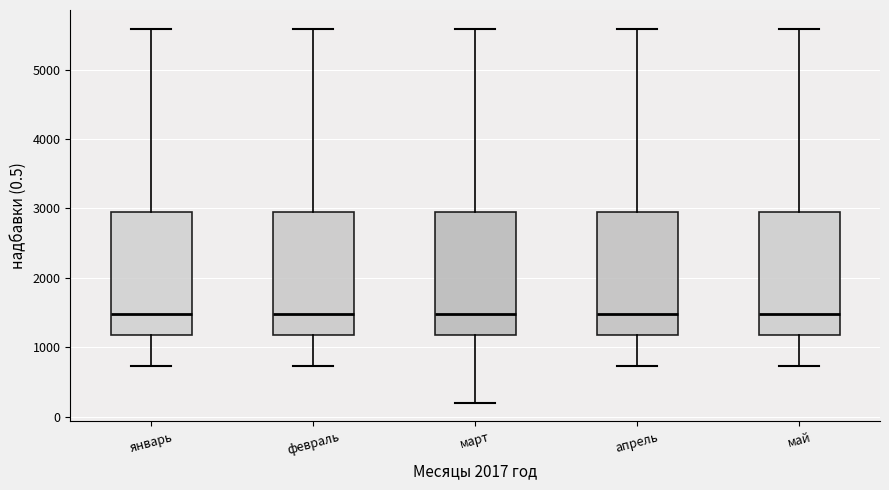

Where does the lower whisker of the box for январь end on the y-axis? The values are not printed on the chart, so give them approximately, as read against the axis.

700